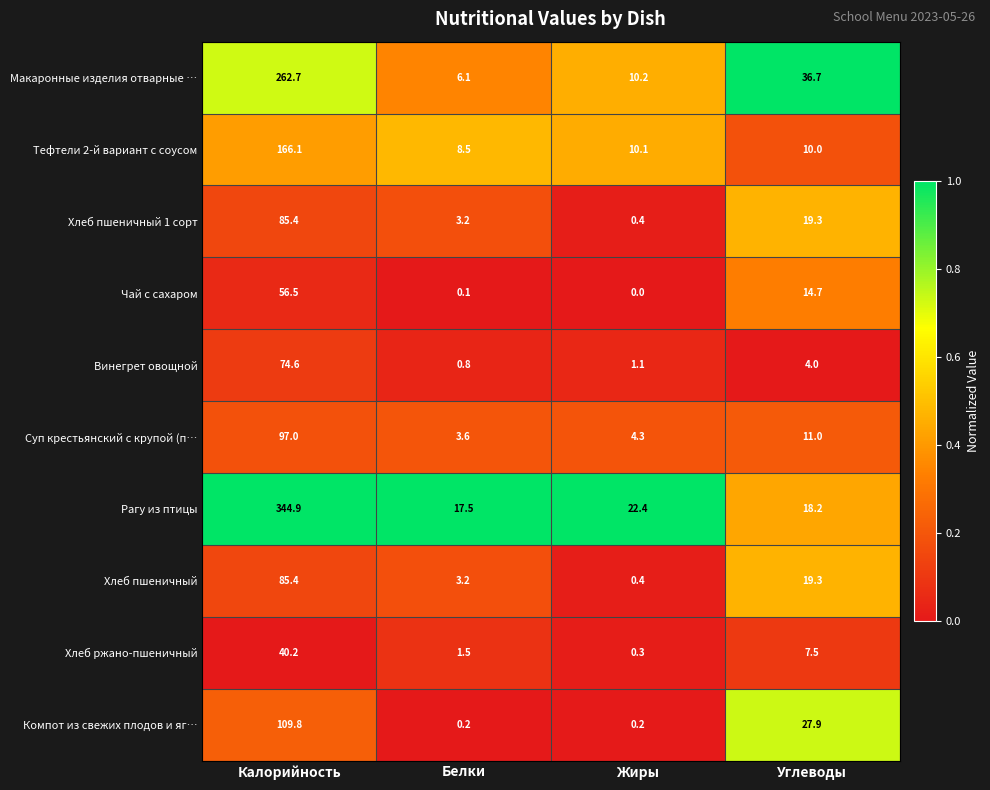

Which series changed the most between Калорийность and Белки?

Рагу из птицы